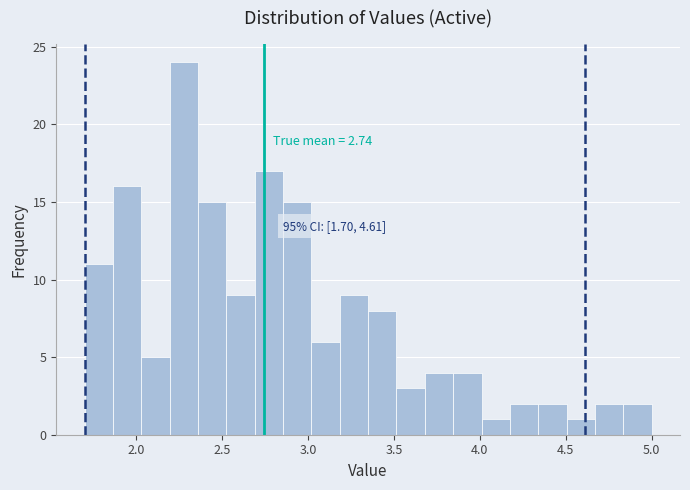

Read against the x-axis, roughly where is the centre of the tallest bar?

2.30